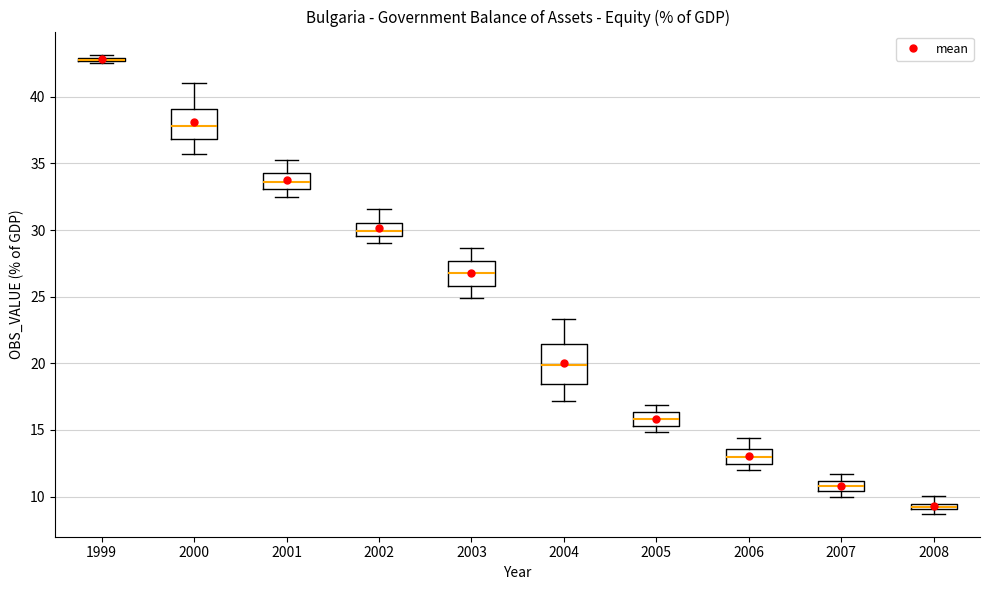

Where does the median line of the box at x = 2004 sit on the y-axis? The values are not printed on the chart, so give them approximately, as read against the axis.

20.0